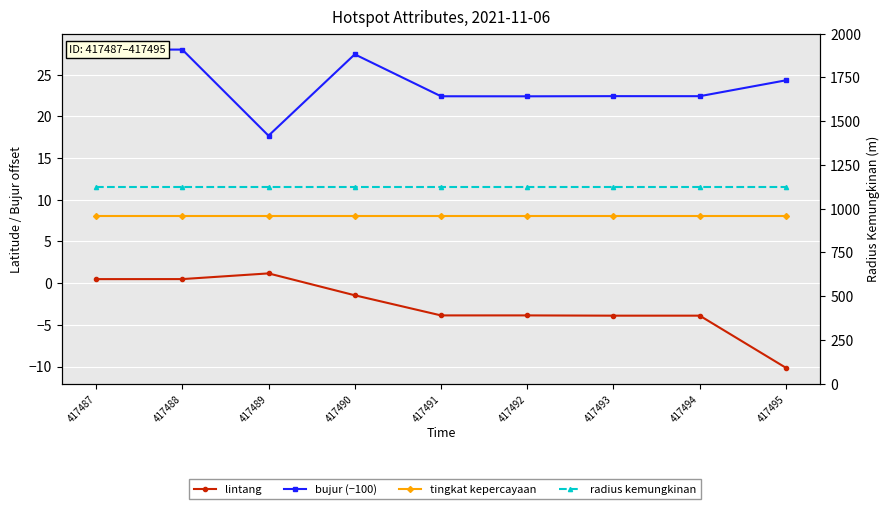

Reading right to left, extract all data points from this chart.

lintang: 417495=-10.2	417494=-3.9	417493=-3.9	417492=-3.9	417491=-3.9	417490=-1.5	417489=1.2	417488=0.5	417487=0.5
bujur (−100): 417495=24.3	417494=22.4	417493=22.4	417492=22.4	417491=22.4	417490=27.4	417489=17.7	417488=28.0	417487=28.0
tingkat kepercayaan: 417495=8.0	417494=8.0	417493=8.0	417492=8.0	417491=8.0	417490=8.0	417489=8.0	417488=8.0	417487=8.0
radius kemungkinan: 417495=1125.0	417494=1125.0	417493=1125.0	417492=1125.0	417491=1125.0	417490=1125.0	417489=1125.0	417488=1125.0	417487=1125.0